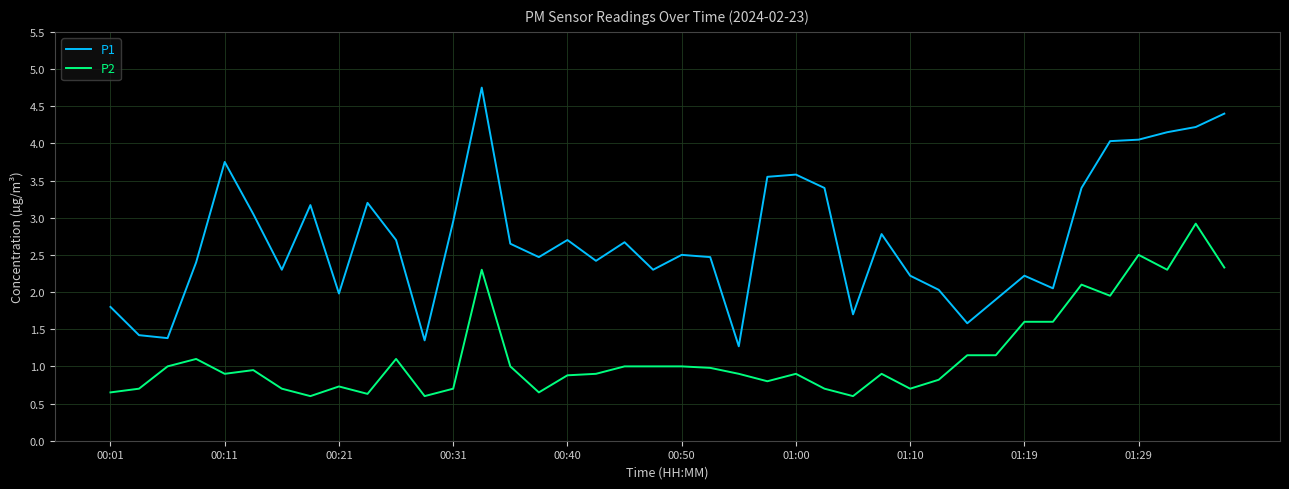

What is the highest value of the P2 series?

2.9